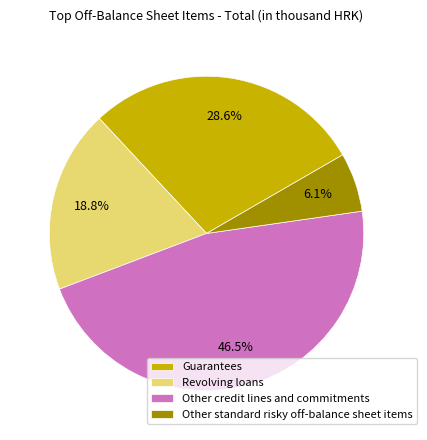

Does Revolving loans represent more than half of the total?

No